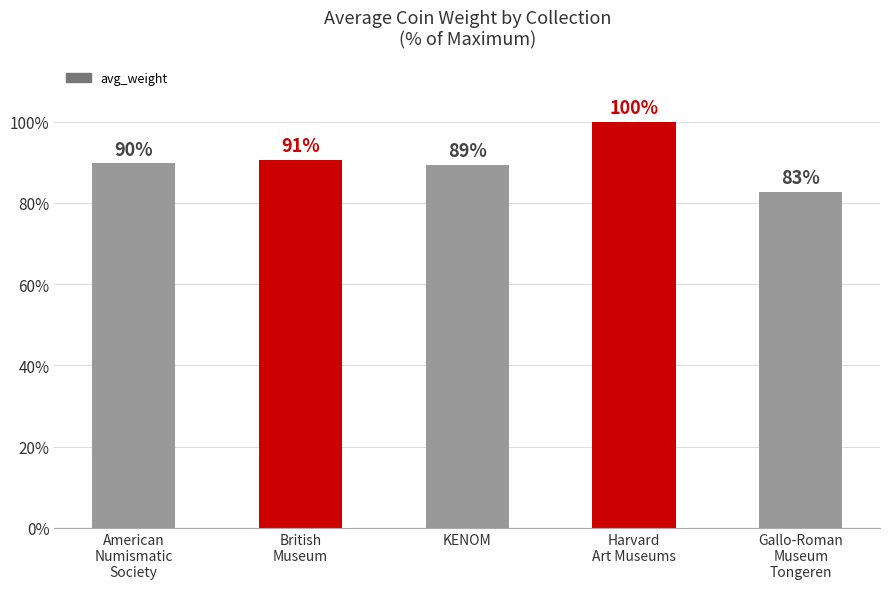

How many categories are shown in the chart?

5